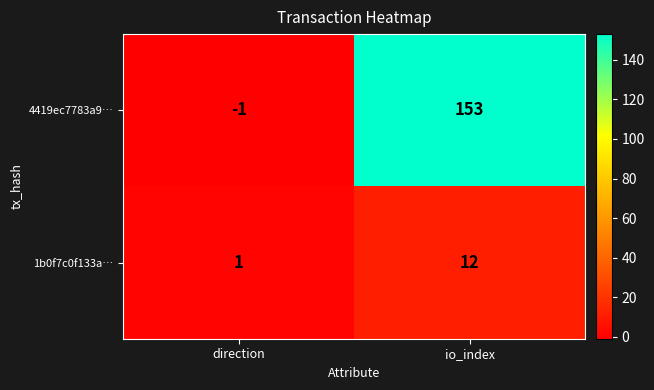

List the series in order of their peak value, highest first.

4419ec7783a9…, 1b0f7c0f133a…